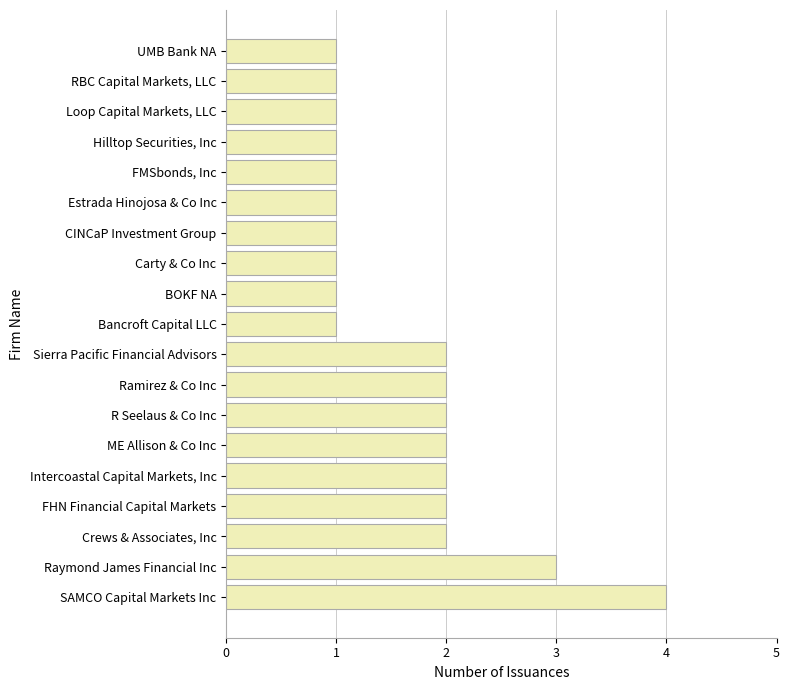

What is the average value?

2